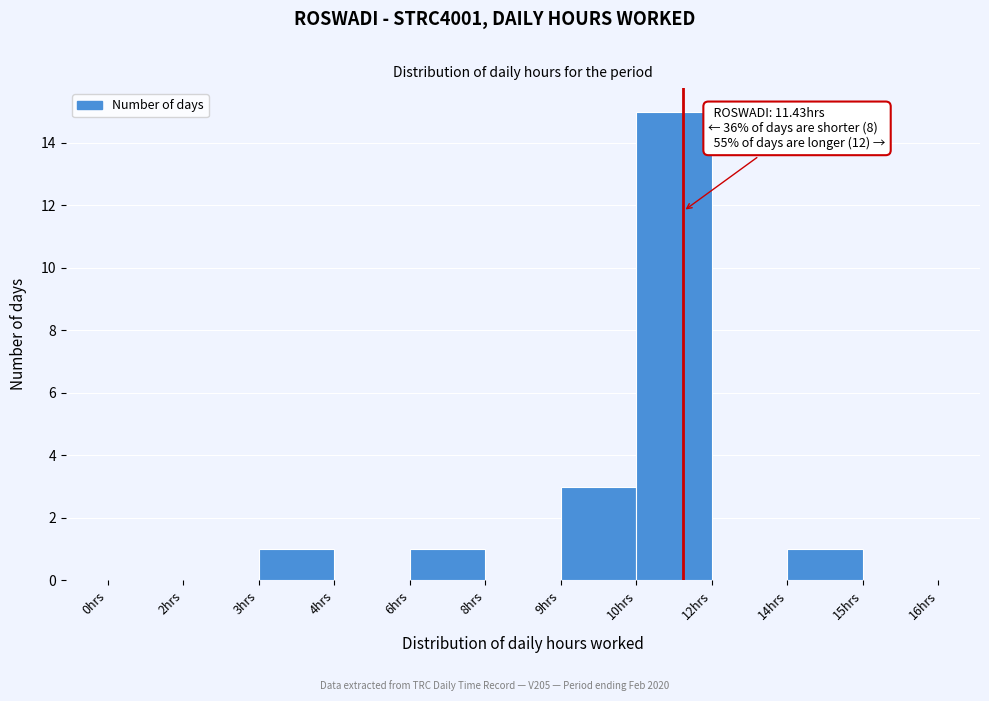

Reading left to right, what are all the values shown in this chart?

0hrs=0	2hrs=0	3hrs=1	4hrs=0	6hrs=1	8hrs=0	9hrs=3	10hrs=15	12hrs=0	14hrs=1	15hrs=0